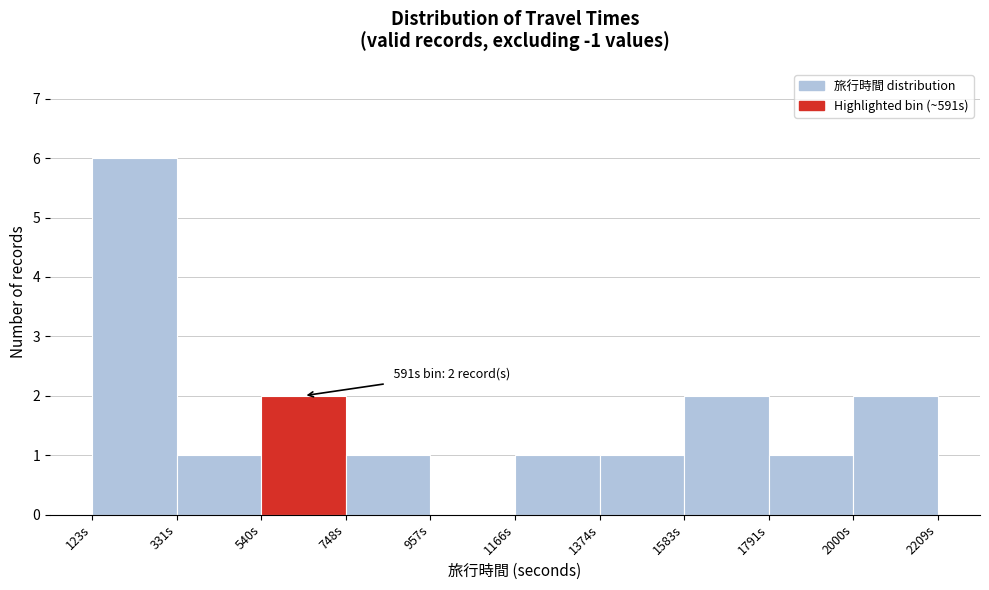

Over which range of the x-axis is the bar tallest?

100 to 350